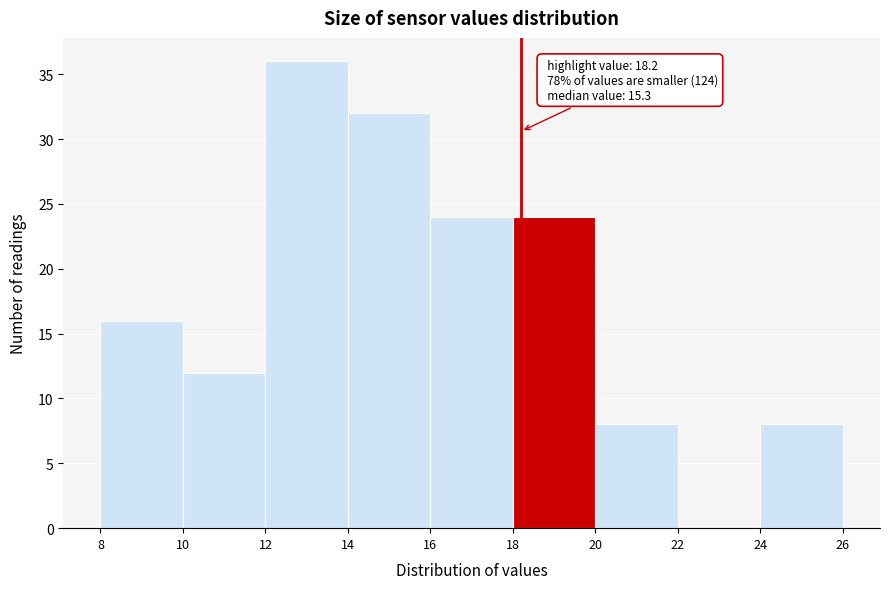

Which range on the x-axis has the tallest bar?

12 to 14